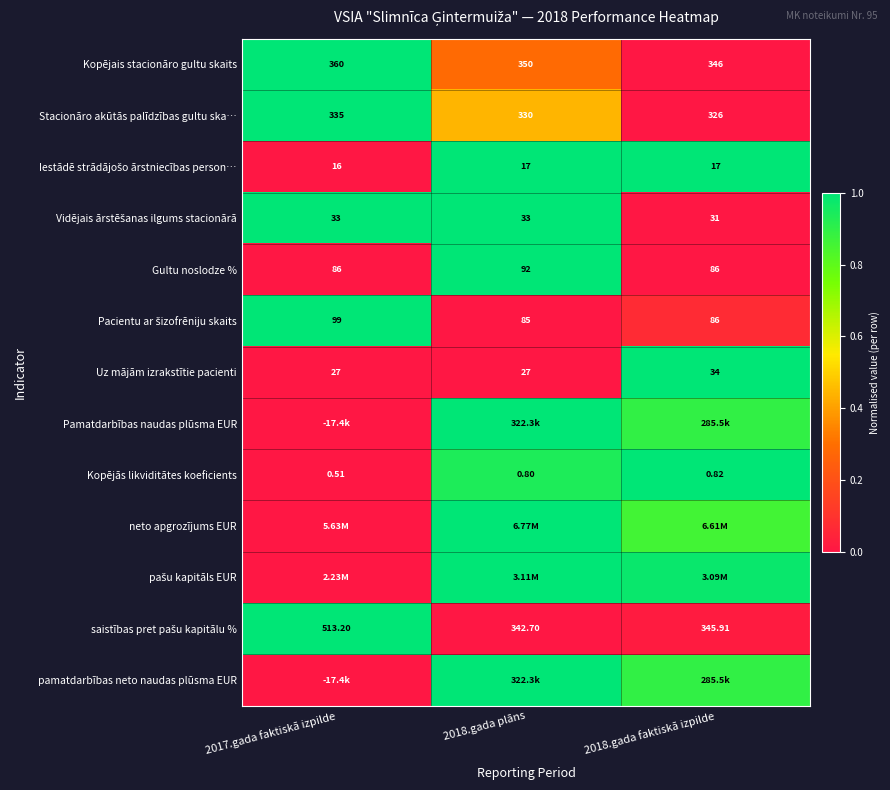

Is the value of Uz mājām izrakstītie pacienti at 2018.gada plāns greater than the value of Kopējais stacionāro gultu skaits at 2018.gada plāns?

No